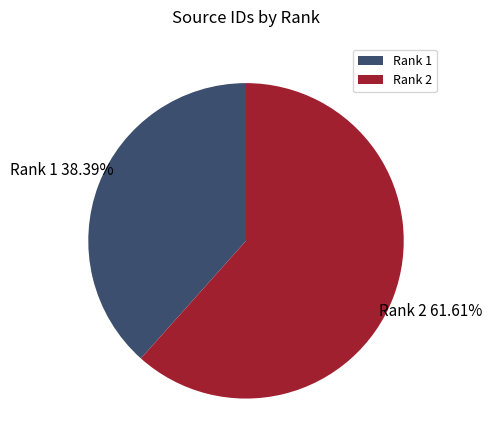

Approximately how many times larger is the value at Rank 1 compared to Rank 2?

0.6